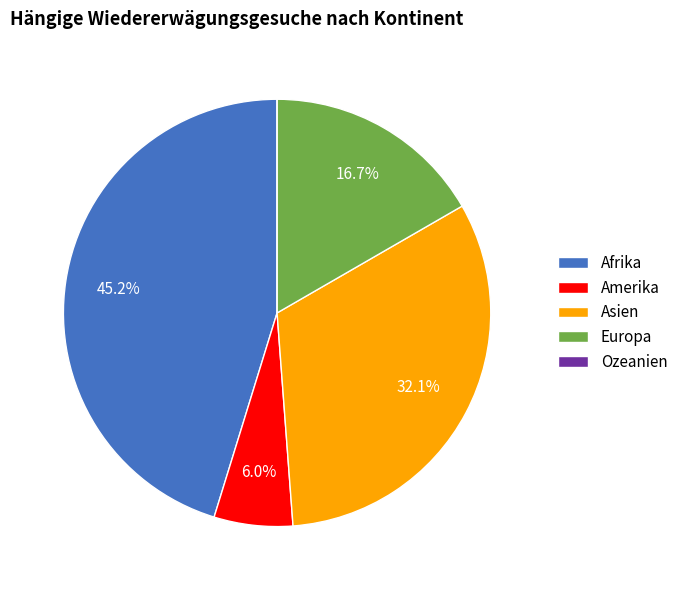

To the nearest percent, what is the average slice percentage?

20%